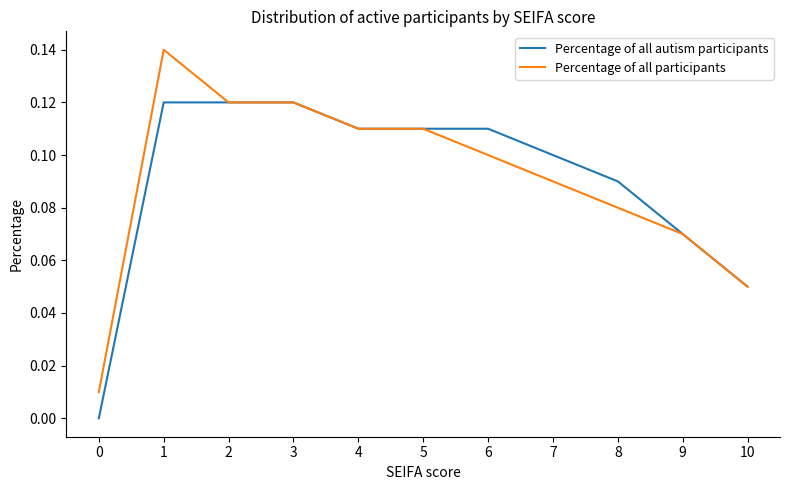

Which series has the widest spread of values?

Percentage of all participants